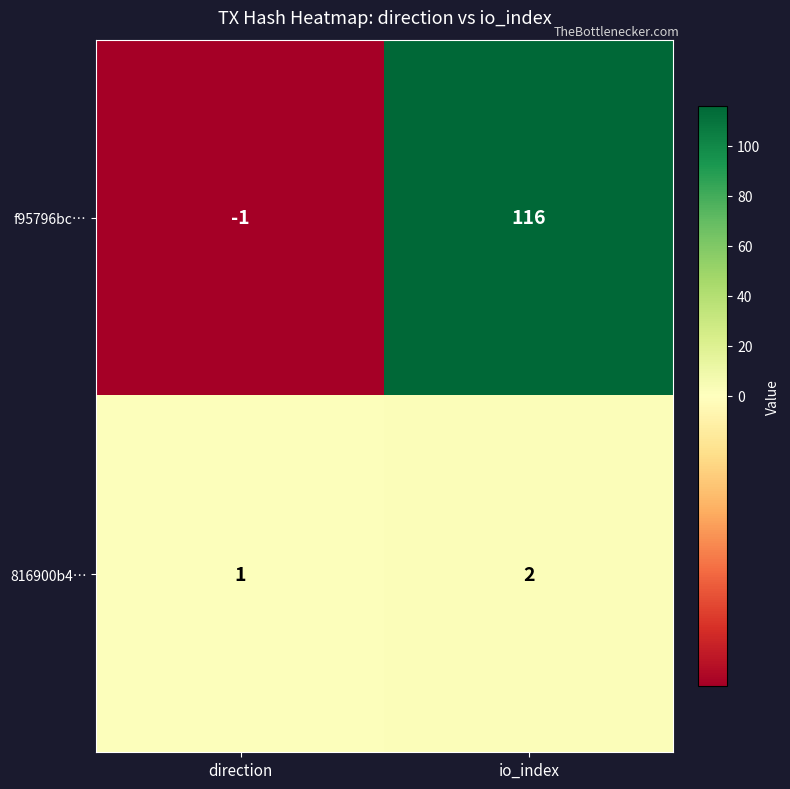

At io_index, list the series in order from largest to smallest.

f95796bc…, 816900b4…